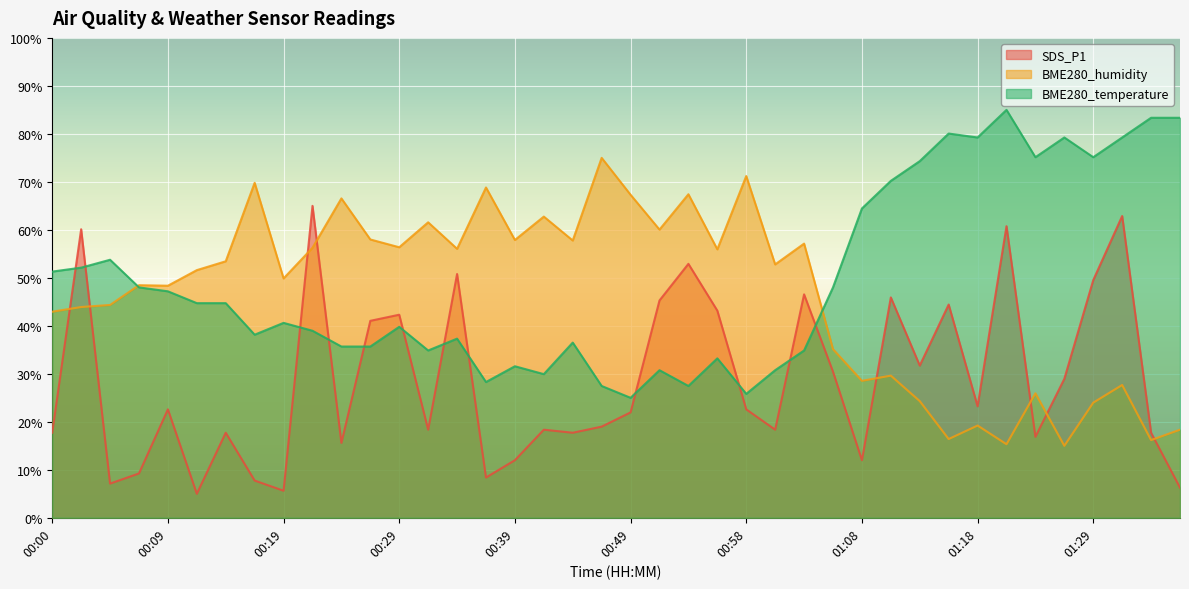

True or false: SDS_P1 and BME280_temperature cross at least once.

True